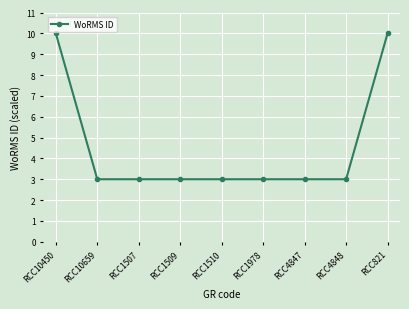

What is the value of the 4th point from the left?

3.0